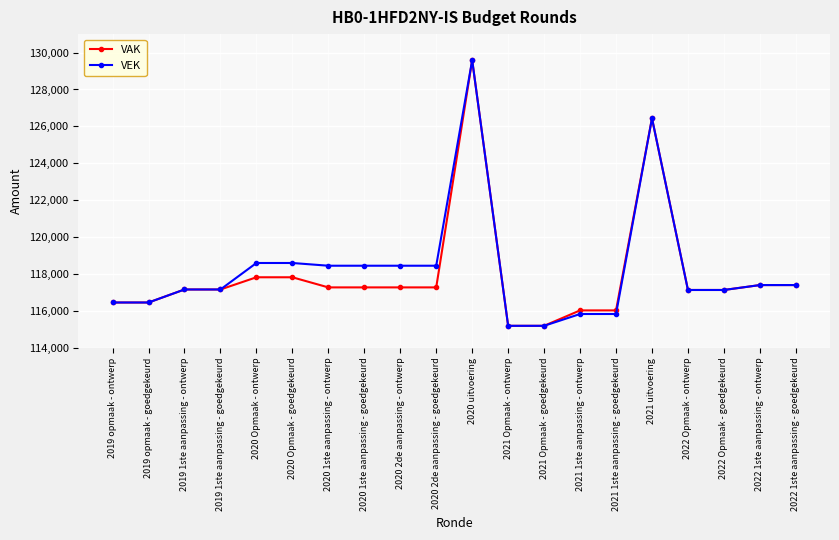

True or false: VEK has more than 0 interior local peaks.

True